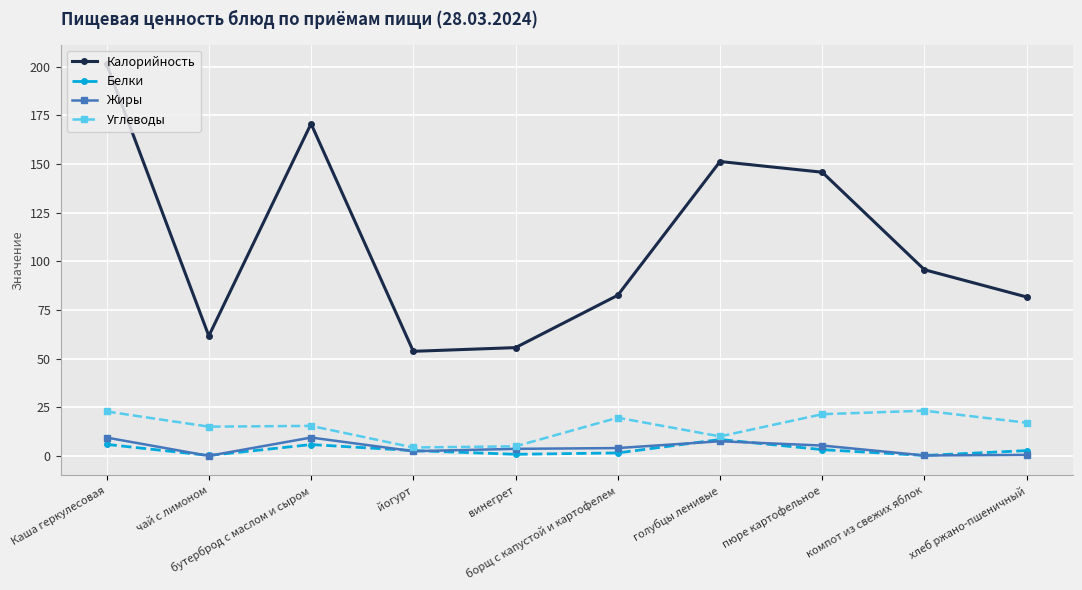

The Углеводы series shows 23.2 at компот из свежих яблок. True or false?

True